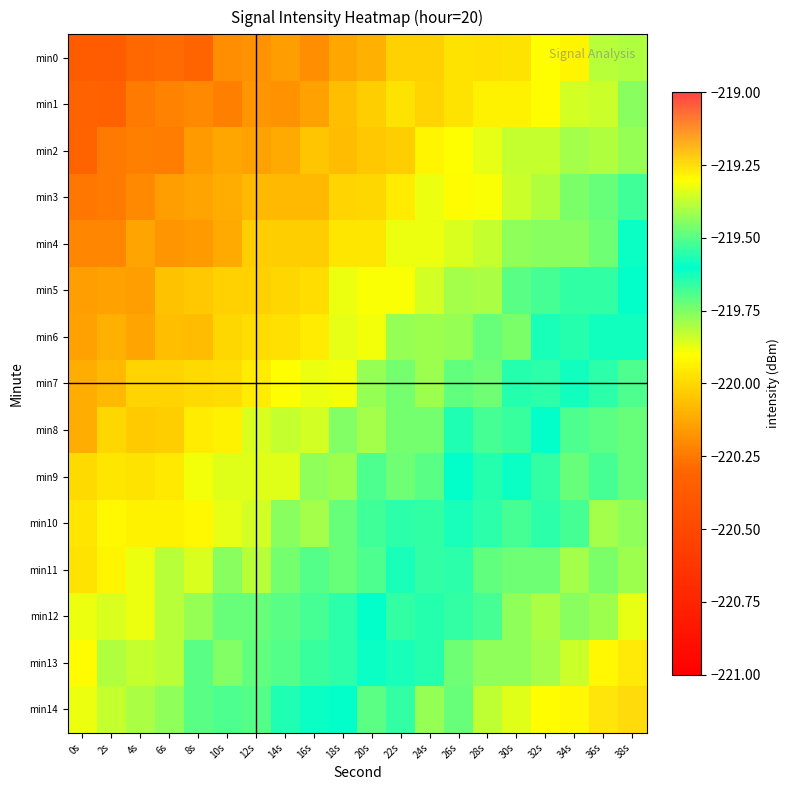

What is the minimum value shown in the chart?

-220.4